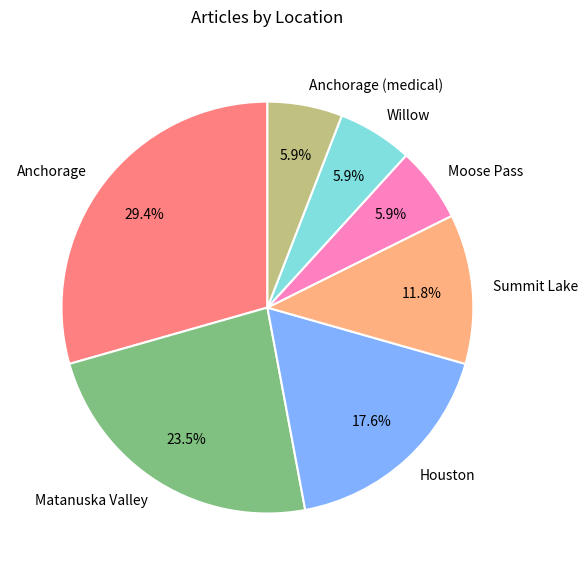

Is Anchorage (medical) the majority of the pie?

No